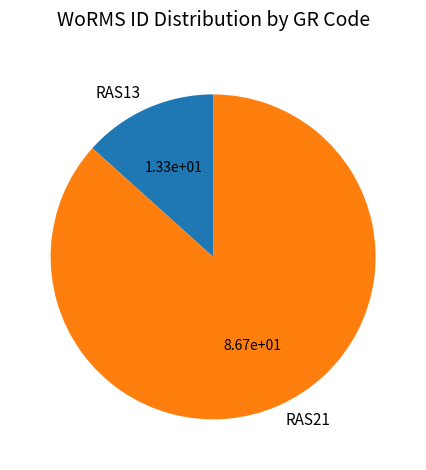

Combined, do RAS21 and RAS13 account for over 50%?

Yes